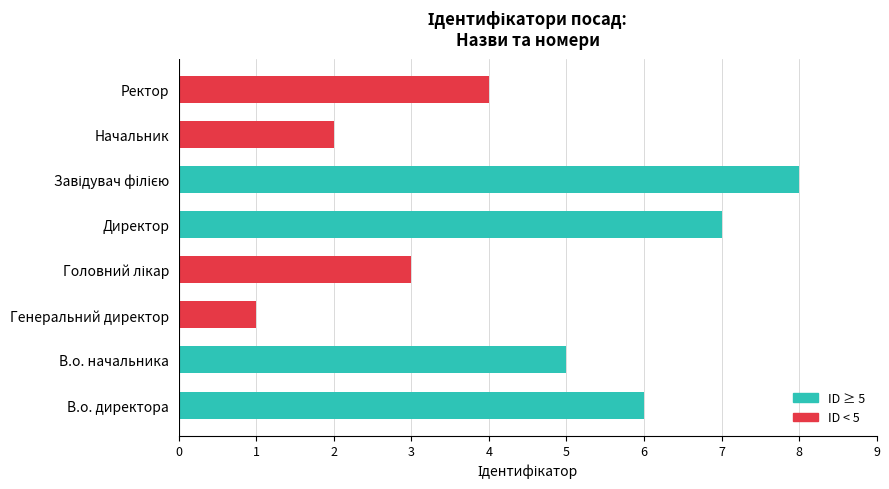

The chart shows a value of 1 at Начальник. True or false?

False